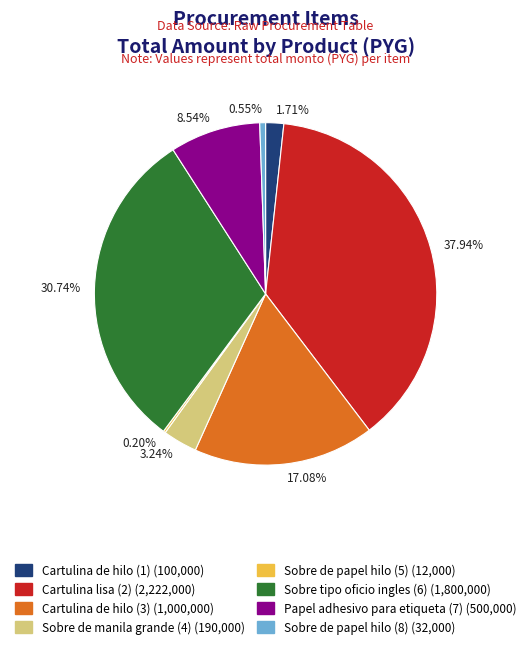

Does 1.71% account for over 50% of the chart?

No